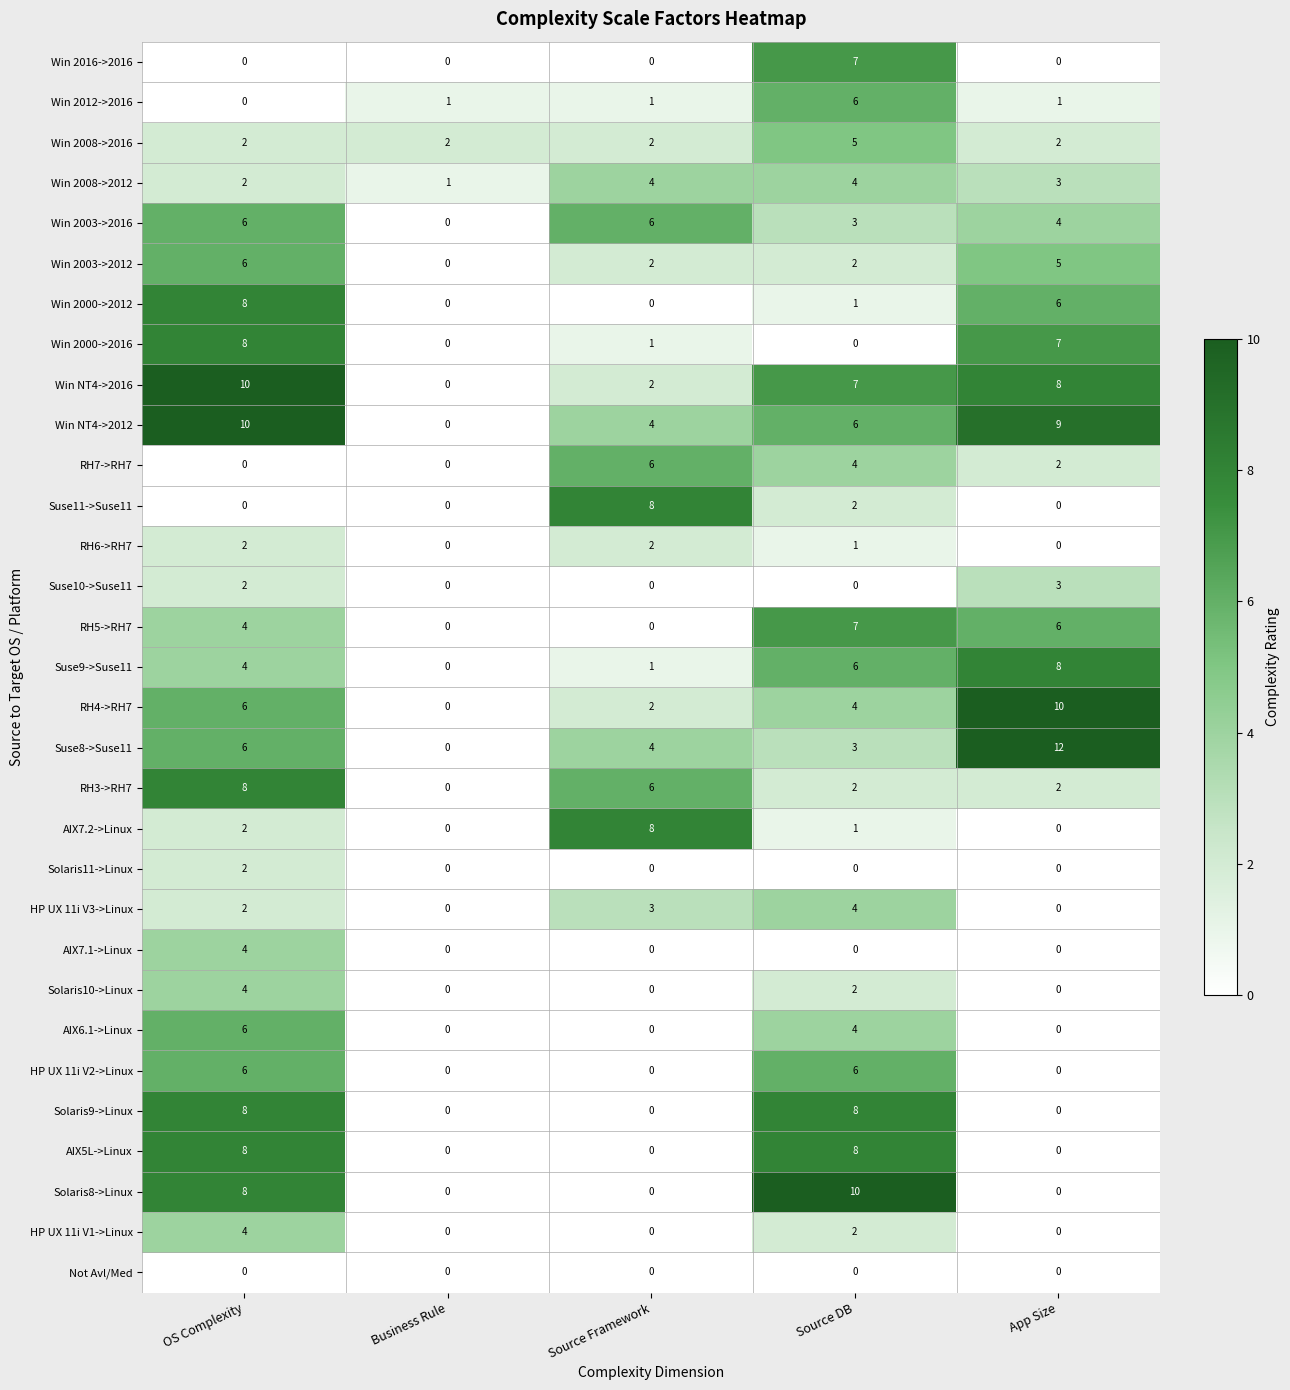

Count the number of data series in this chart.

31